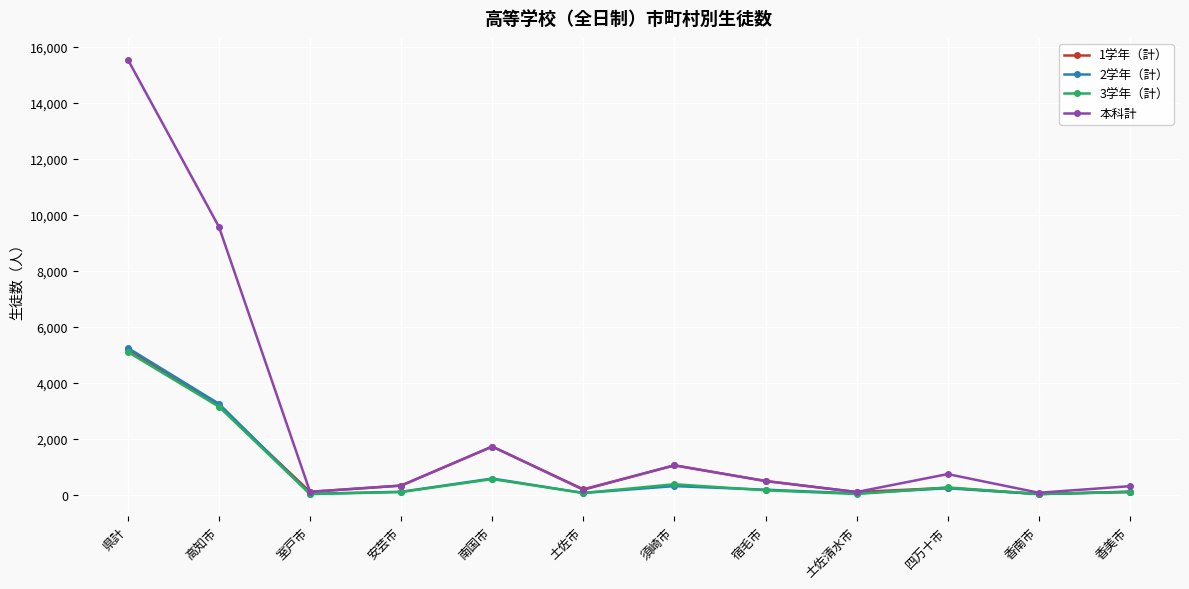

True or false: 3学年（計） has more than 1 points higher than both neighbors.

True